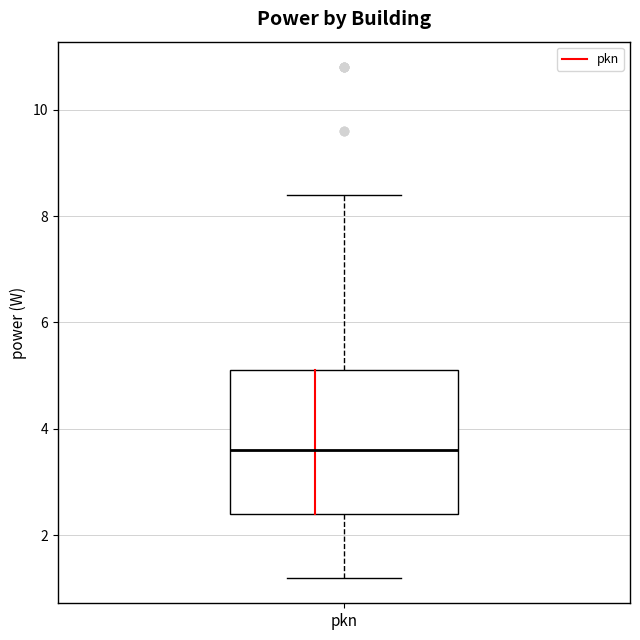

Transcribe this box plot: give where the median line is, the range the box spans, and where the two whiskers end, as read against the y-axis. The values are not printed on the chart, so give them approximately, as read against the axis.

median 3.6, box 2.4 to 5.2, whiskers 1.2 to 8.4